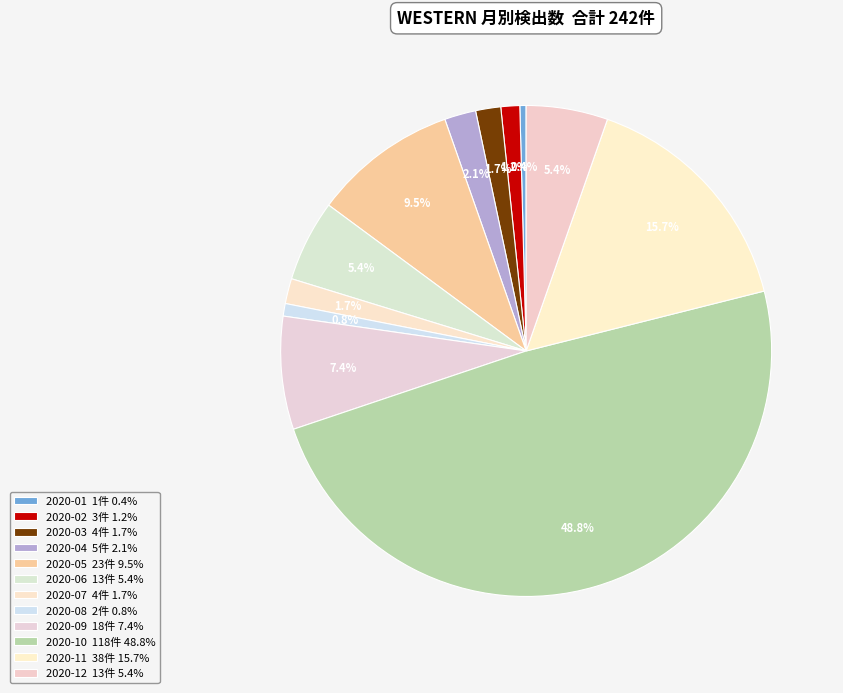

How many slices are in this pie chart?

12